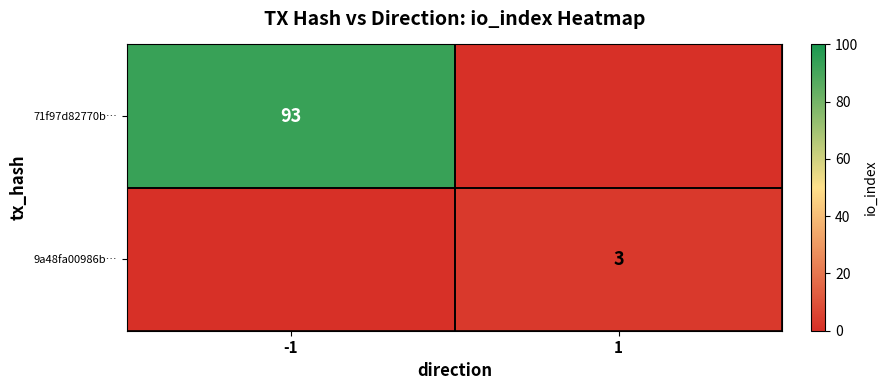

How many categories are shown in the chart?

2